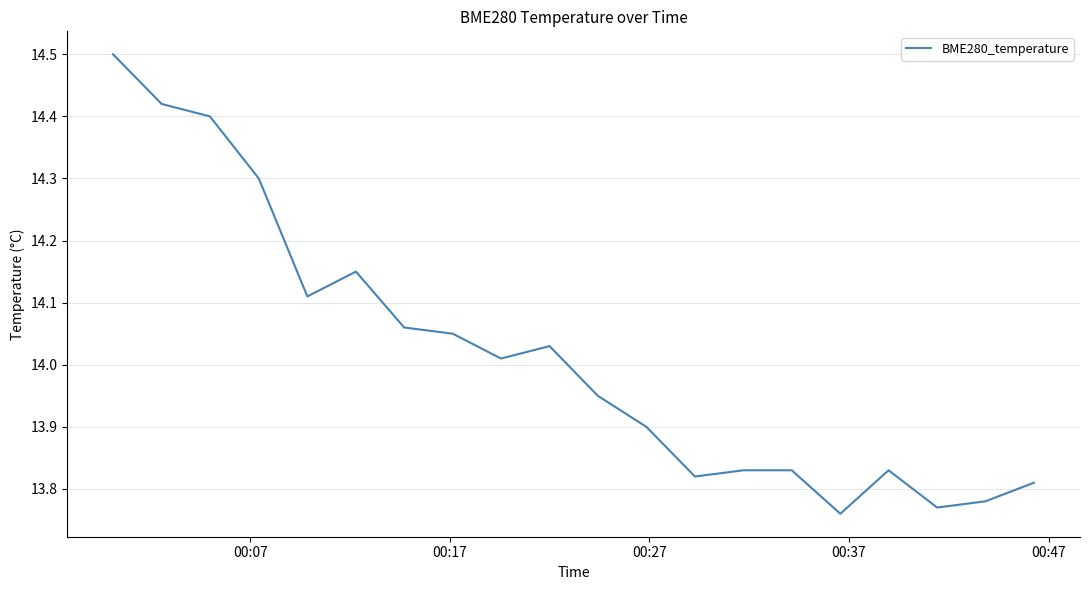

What is the difference between the maximum and minimum values?

0.7